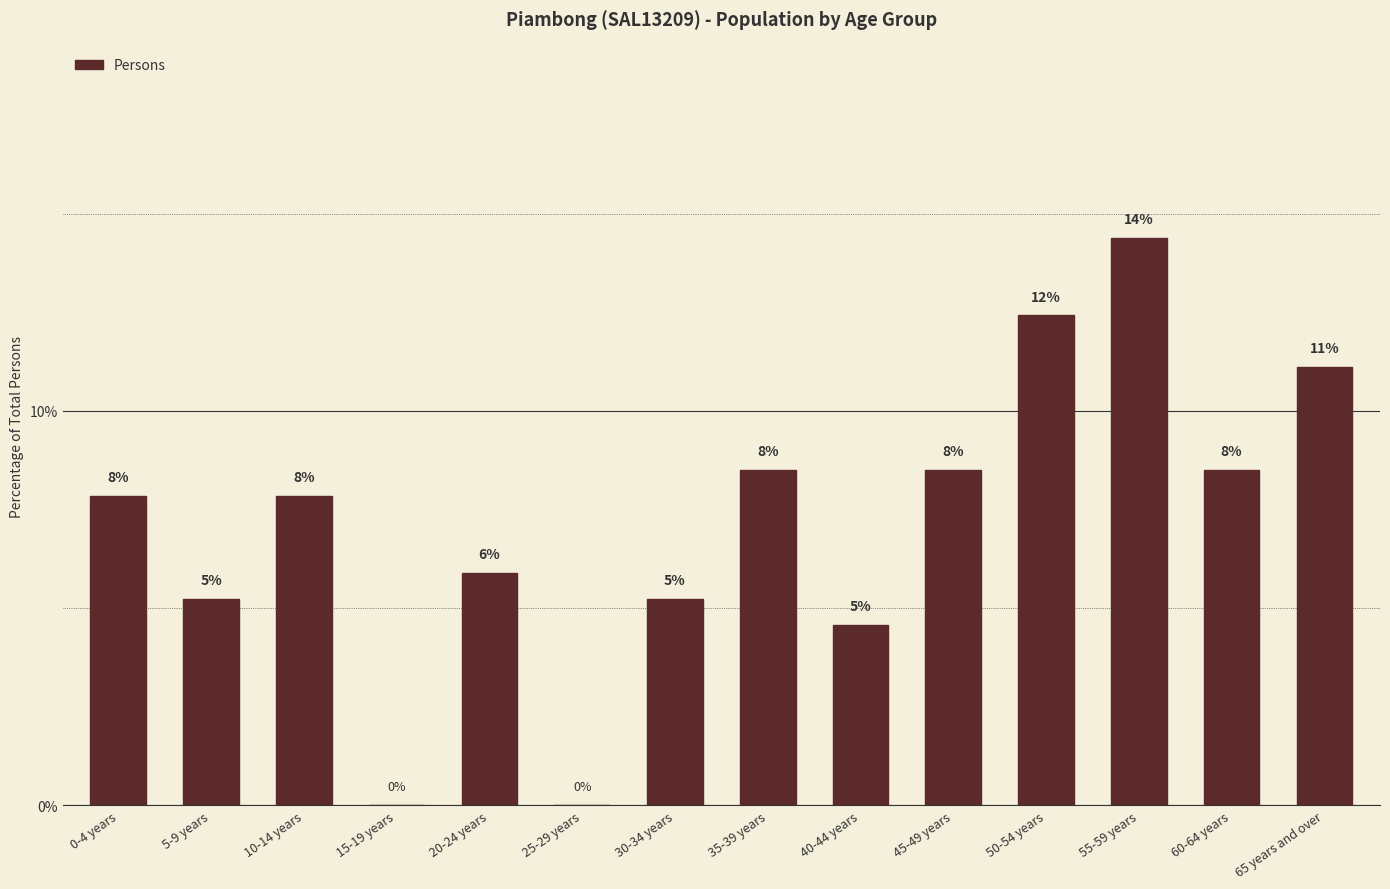

Reading left to right, extract all data points from this chart.

0-4 years=7.8	5-9 years=5.2	10-14 years=7.8	15-19 years=0.0	20-24 years=5.9	25-29 years=0.0	30-34 years=5.2	35-39 years=8.5	40-44 years=4.6	45-49 years=8.5	50-54 years=12.4	55-59 years=14.4	60-64 years=8.5	65 years and over=11.1